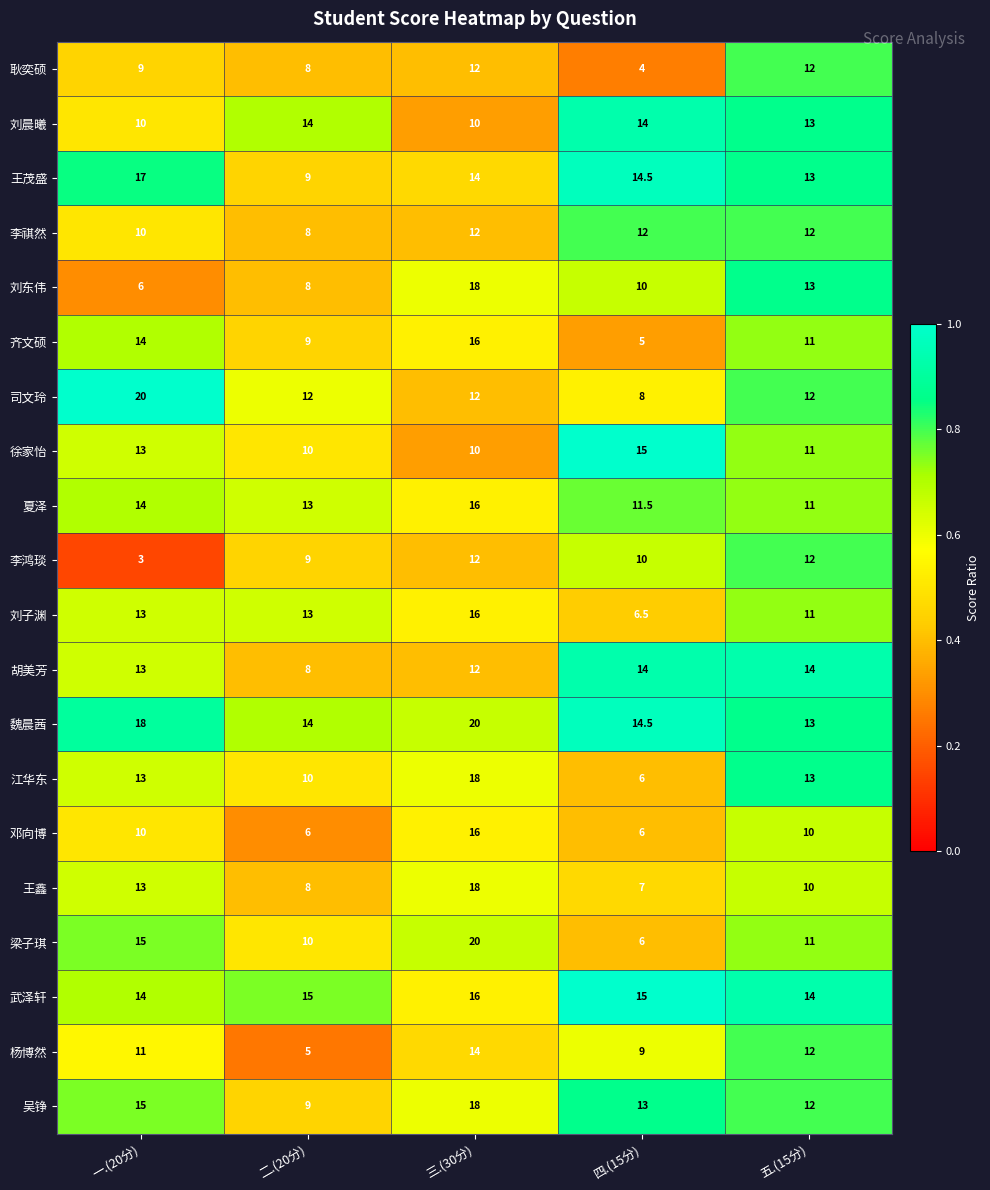

Where is 胡美芳 nearest to the value 11?

三.(30分)